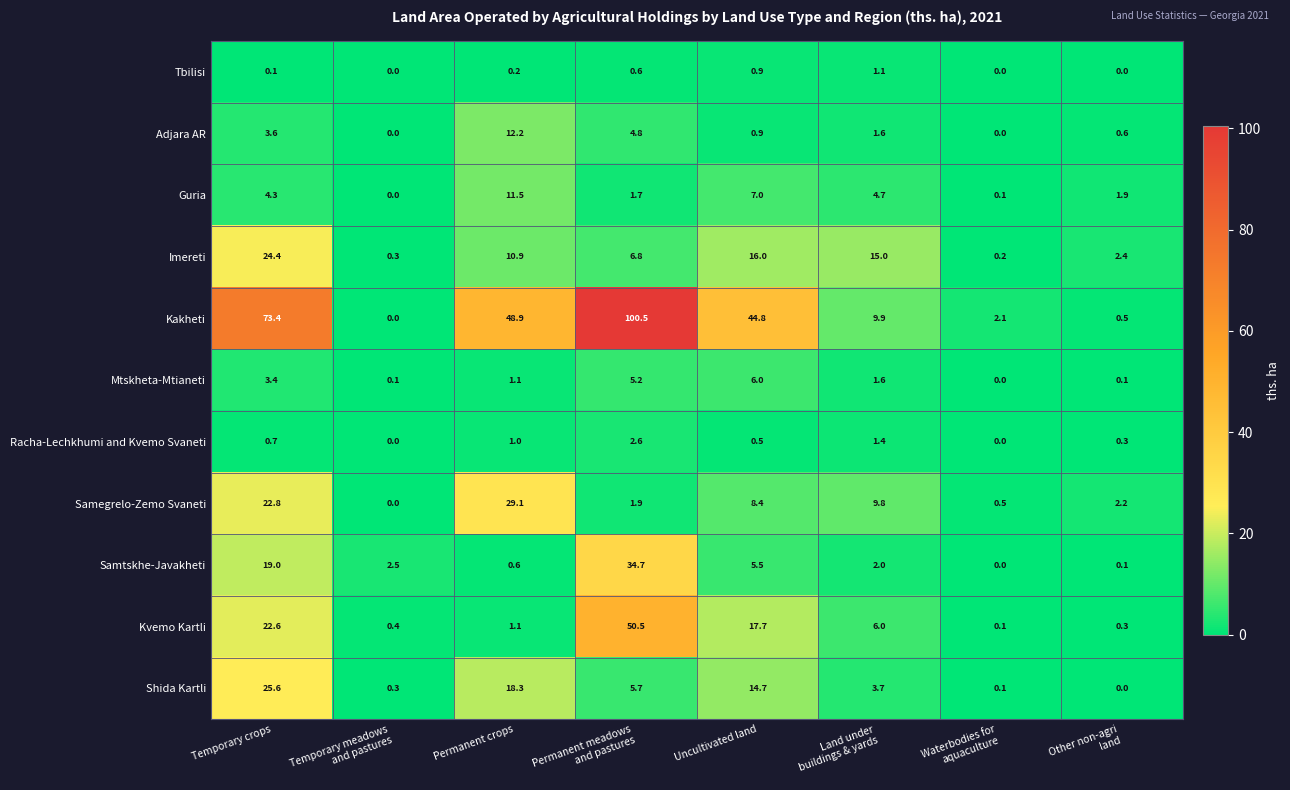

What is the spread (max minus min) of values at Permanent crops?

48.7